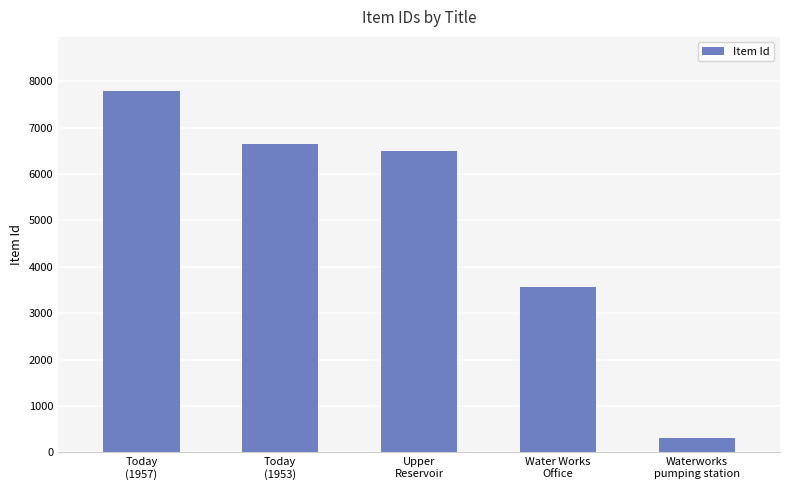

Reading left to right, what are all the values shown in this chart?

Today
(1957)=7785	Today
(1953)=6654	Upper
Reservoir=6502	Water Works
Office=3558	Waterworks
pumping station=319